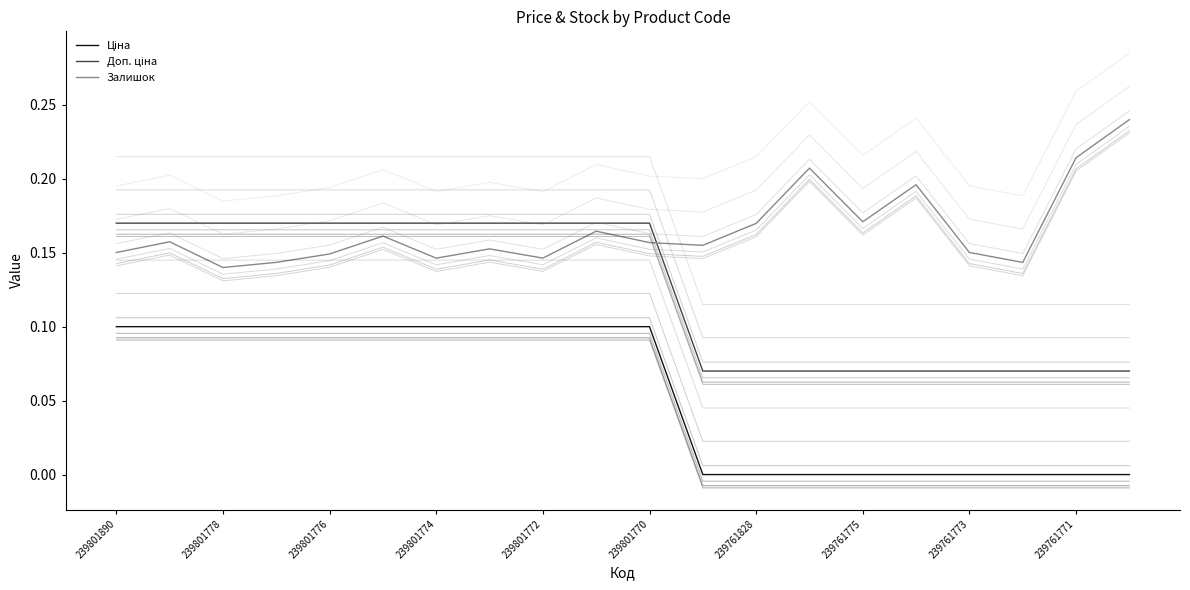

Does the chart have visible grid lines?

No